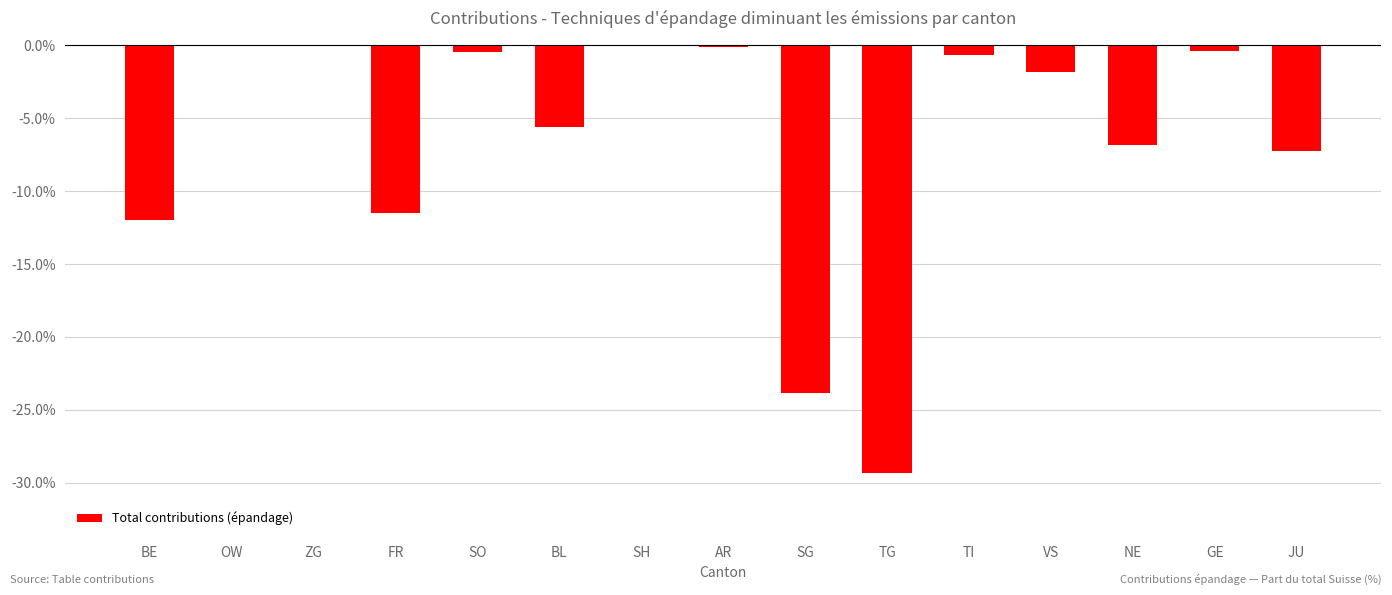

What is the sum of all values?

-100.0